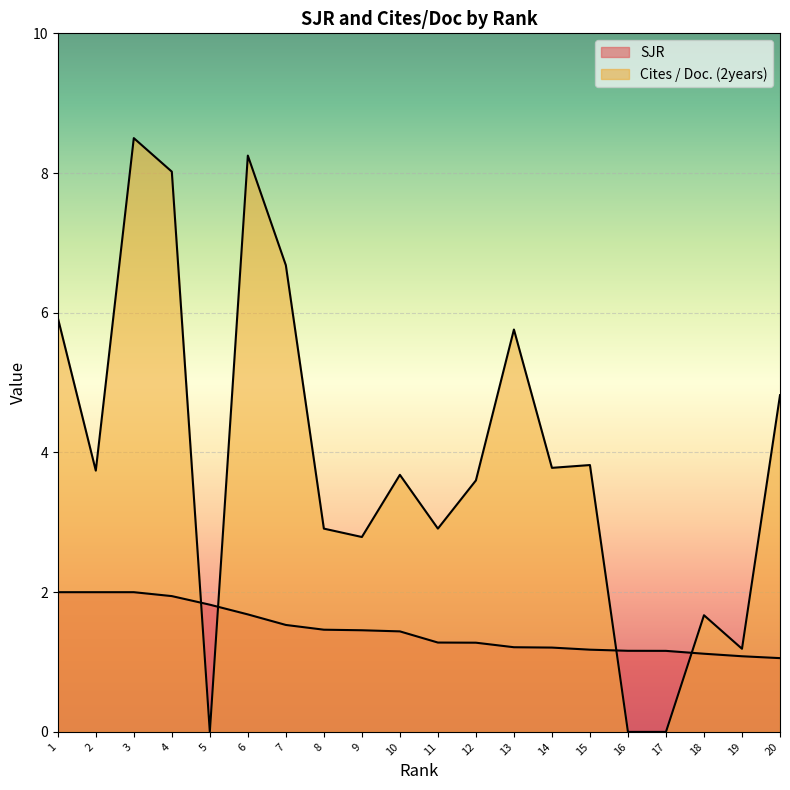

At how many categories does at least one series exceed 1?

20